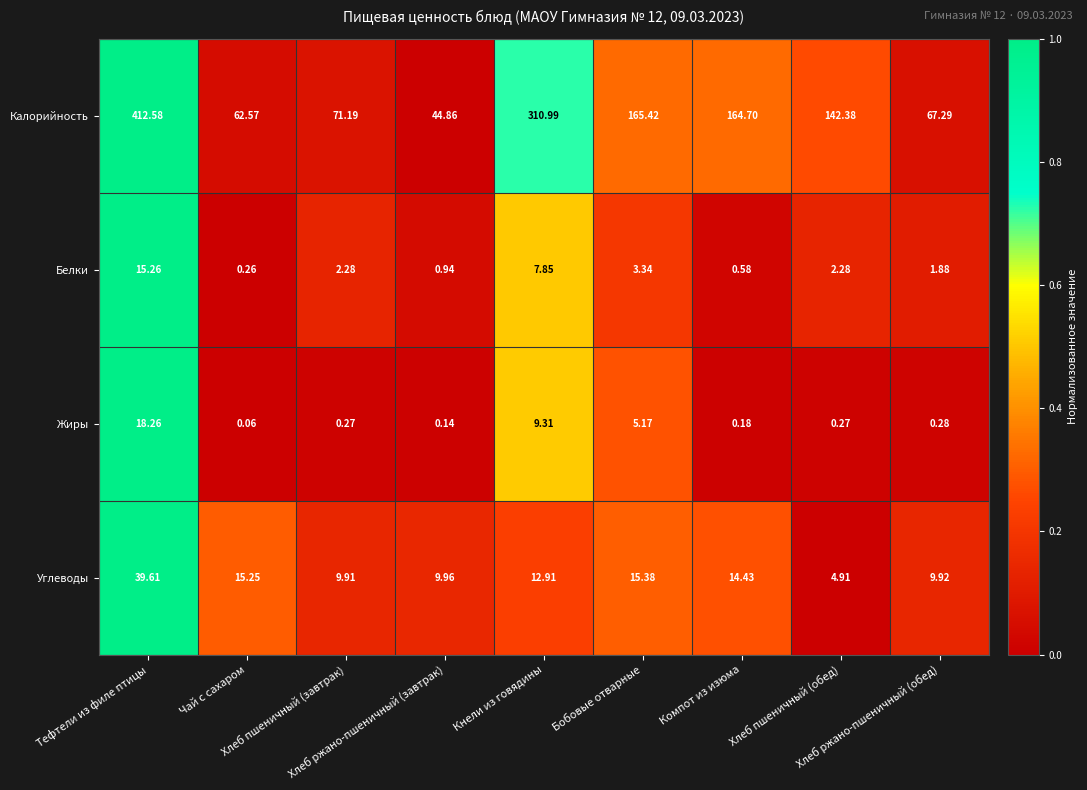

Which series has the largest range (max minus min)?

Калорийность